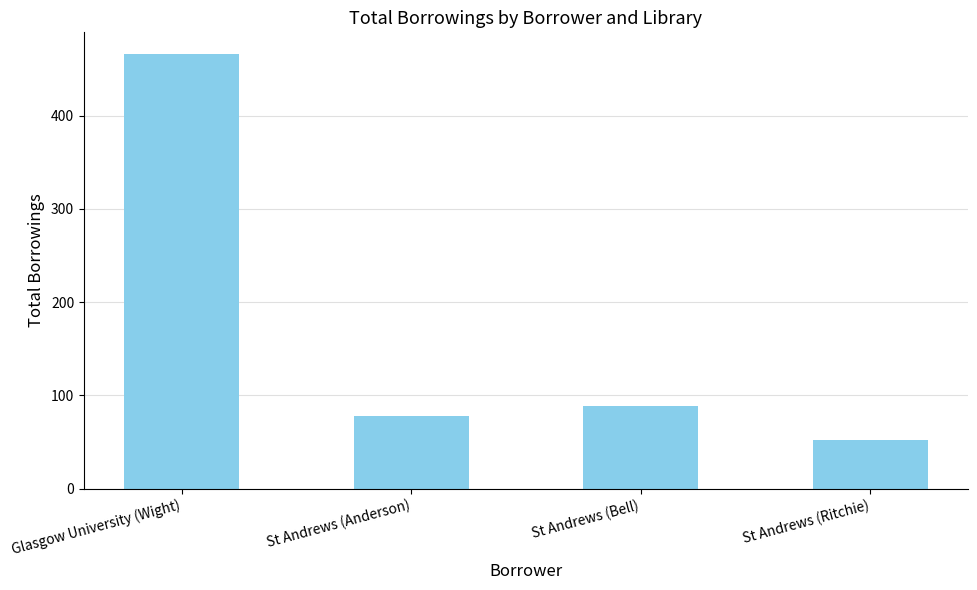

Rank the categories by value from highest to lowest.

Glasgow University (Wight), St Andrews (Bell), St Andrews (Anderson), St Andrews (Ritchie)